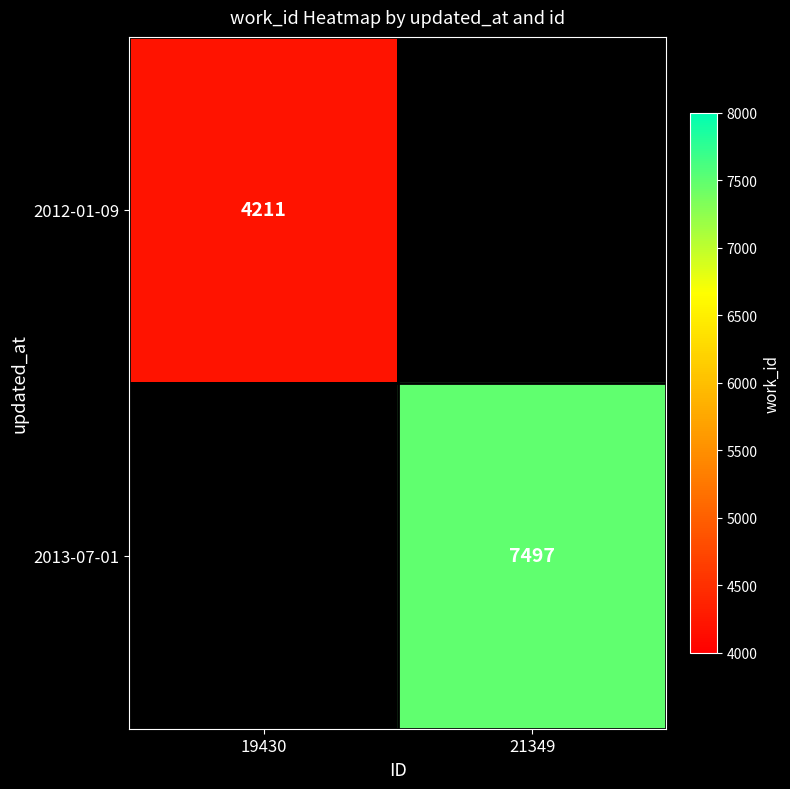

The value of 2012-01-09 at 19430 is 7083. True or false?

False